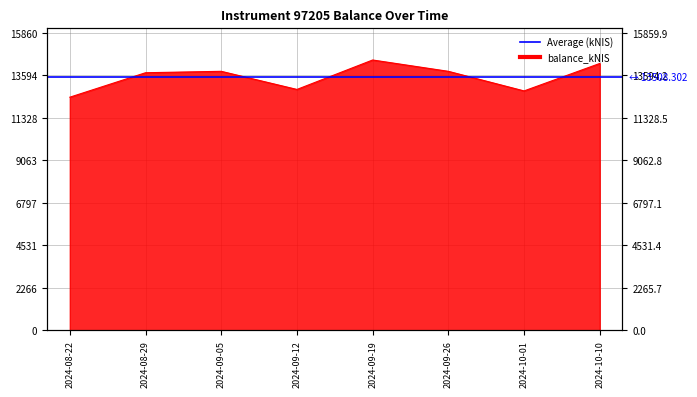

At which label is the value closest to 13425?

2024-08-29